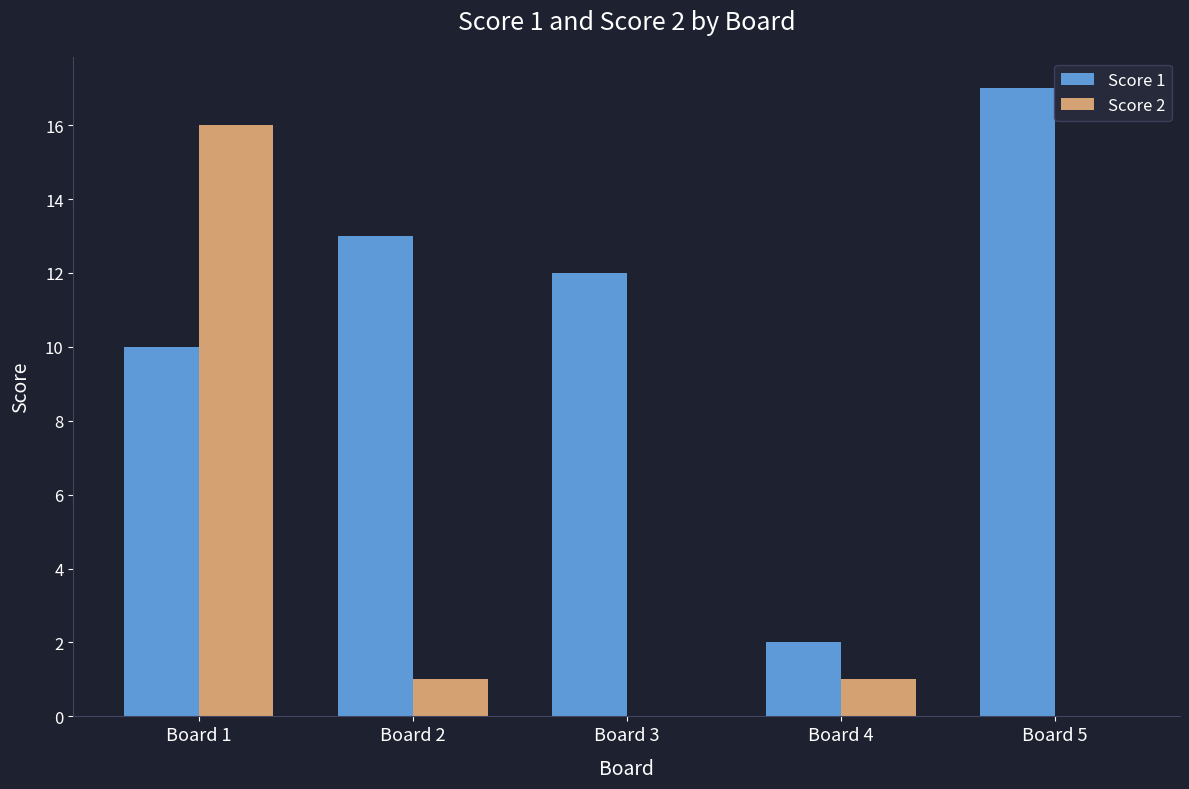

What is the sum of all Score 2 values?

18